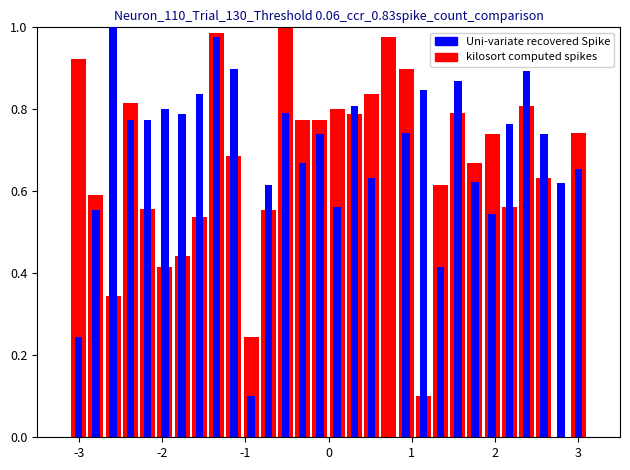

Reading left to right, list all the values displayed in this chart.

kilosort computed spikes: 0.9	0.6	0.3	0.8	0.6	0.4	0.4	0.5	1.0	0.7	0.2	0.6	1.0	0.8	0.8	0.8	0.8	0.8	1.0	0.9	0.1	0.6	0.8	0.7	0.7	0.6	0.8	0.6	0.0	0.7
Uni-variate recovered Spike: 0.2	0.6	1.0	0.8	0.8	0.8	0.8	0.8	1.0	0.9	0.1	0.6	0.8	0.7	0.7	0.6	0.8	0.6	0.0	0.7	0.8	0.4	0.9	0.6	0.5	0.8	0.9	0.7	0.6	0.7